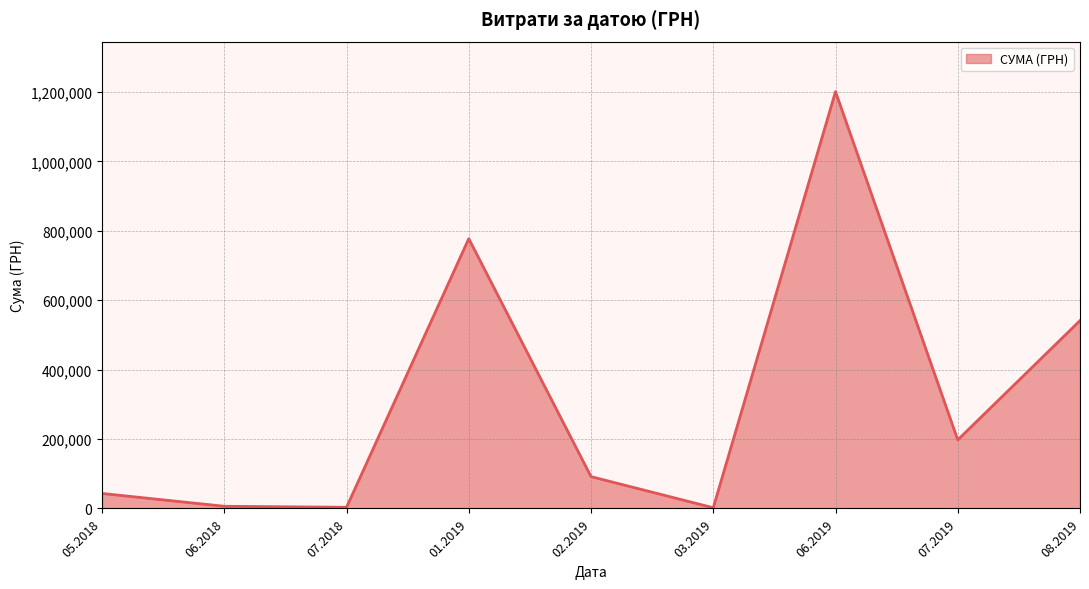

What is the change in value from 01.2019 to 07.2019?

-579903.3